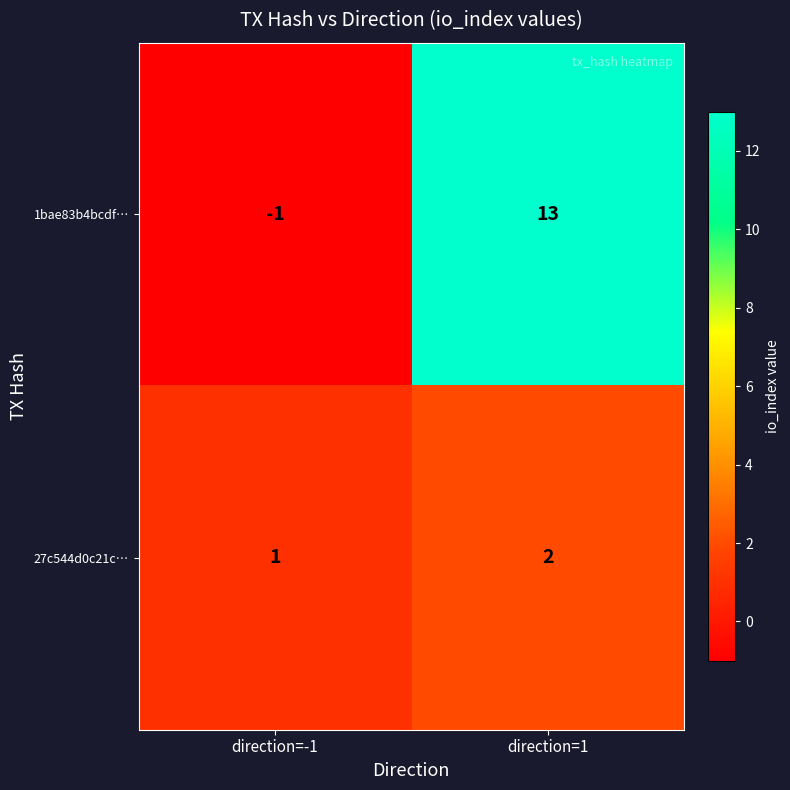

List the series in order of their overall mean, highest first.

1bae83b4bcdf…, 27c544d0c21c…